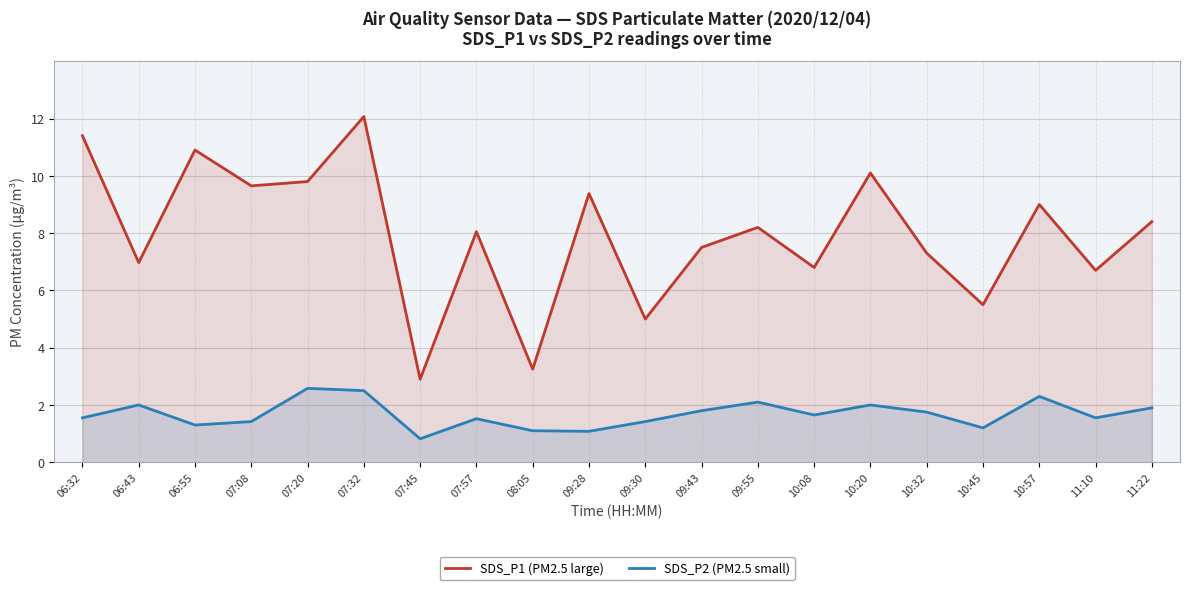

Which label corresponds to the largest value in the chart?

07:32